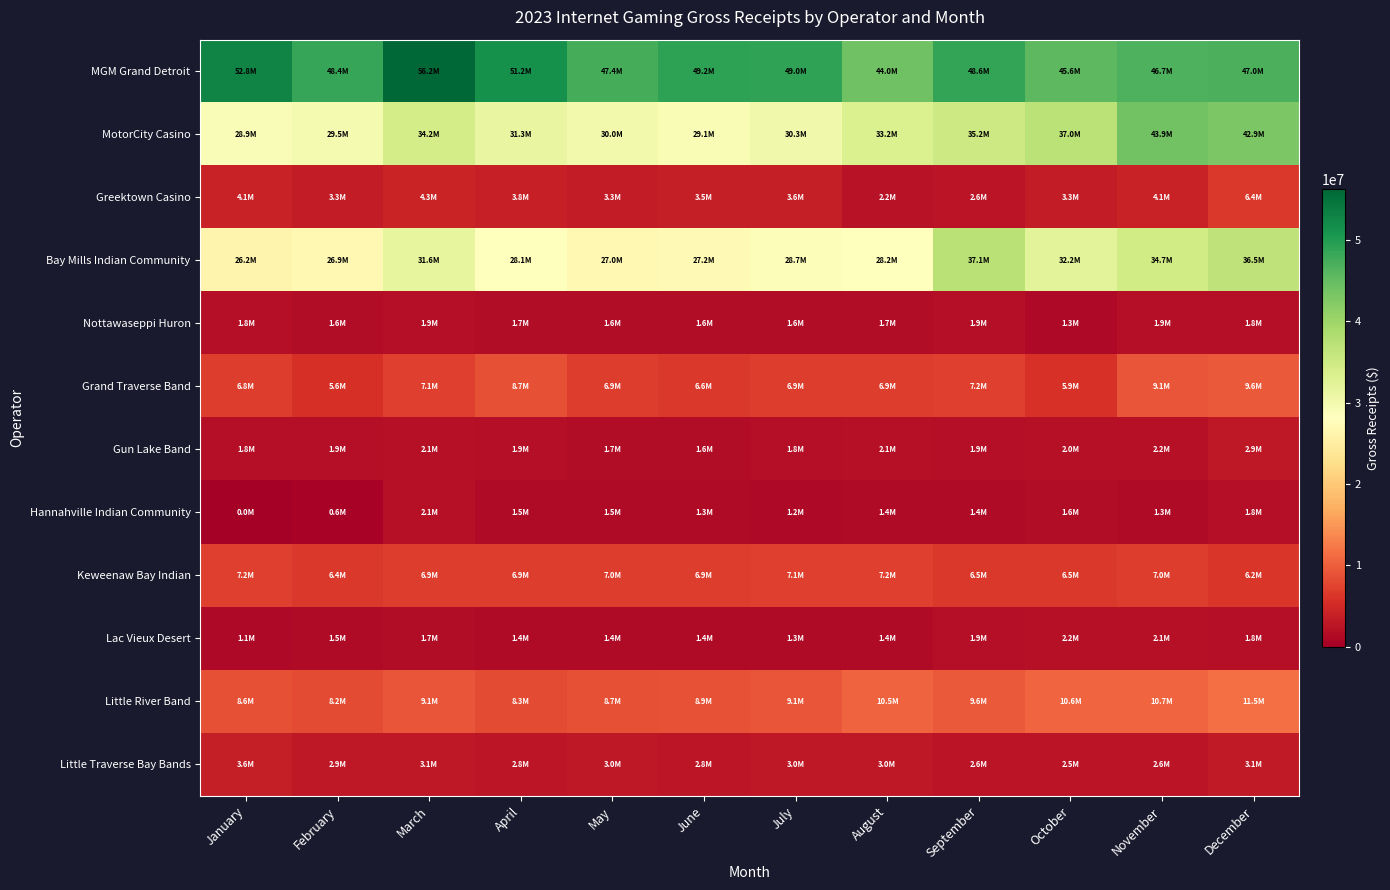

Which series changed the most between February and November?

MotorCity Casino